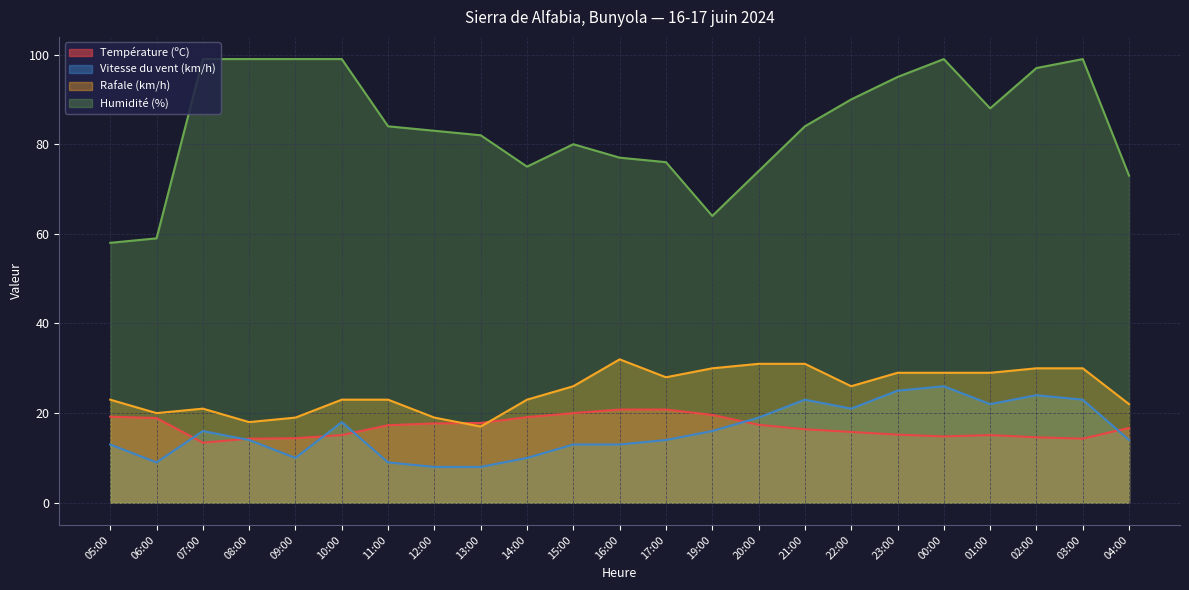

What is the smallest value displayed?

8.0